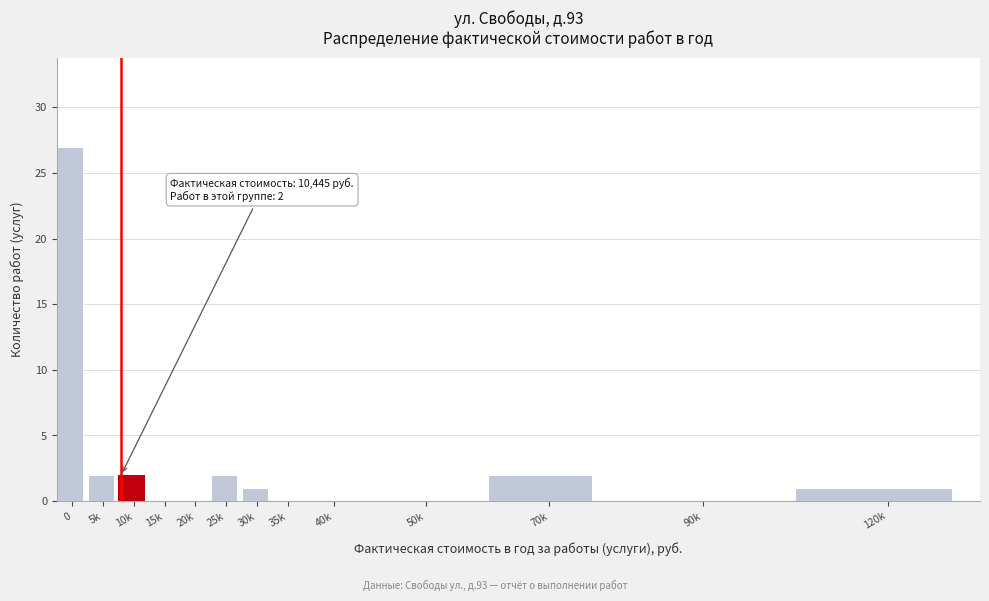

Reading left to right, extract all data points from this chart.

0=27	5k=2	10k=2	15k=0	20k=0	25k=2	30k=1	35k=0	40k=0	50k=0	70k=2	90k=0	120k=1